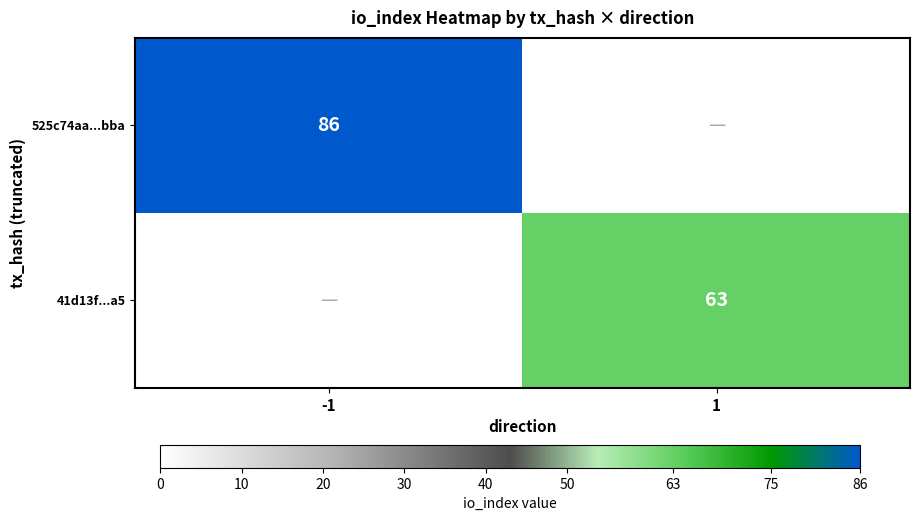

What is the greatest value displayed?

86.0